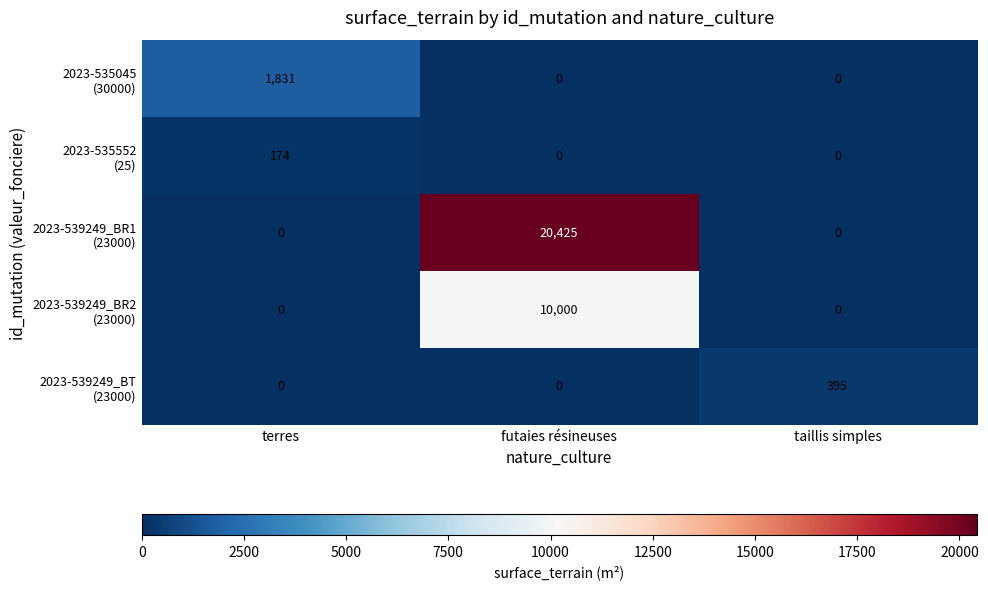

What is the spread (max minus min) of values at taillis simples?

395